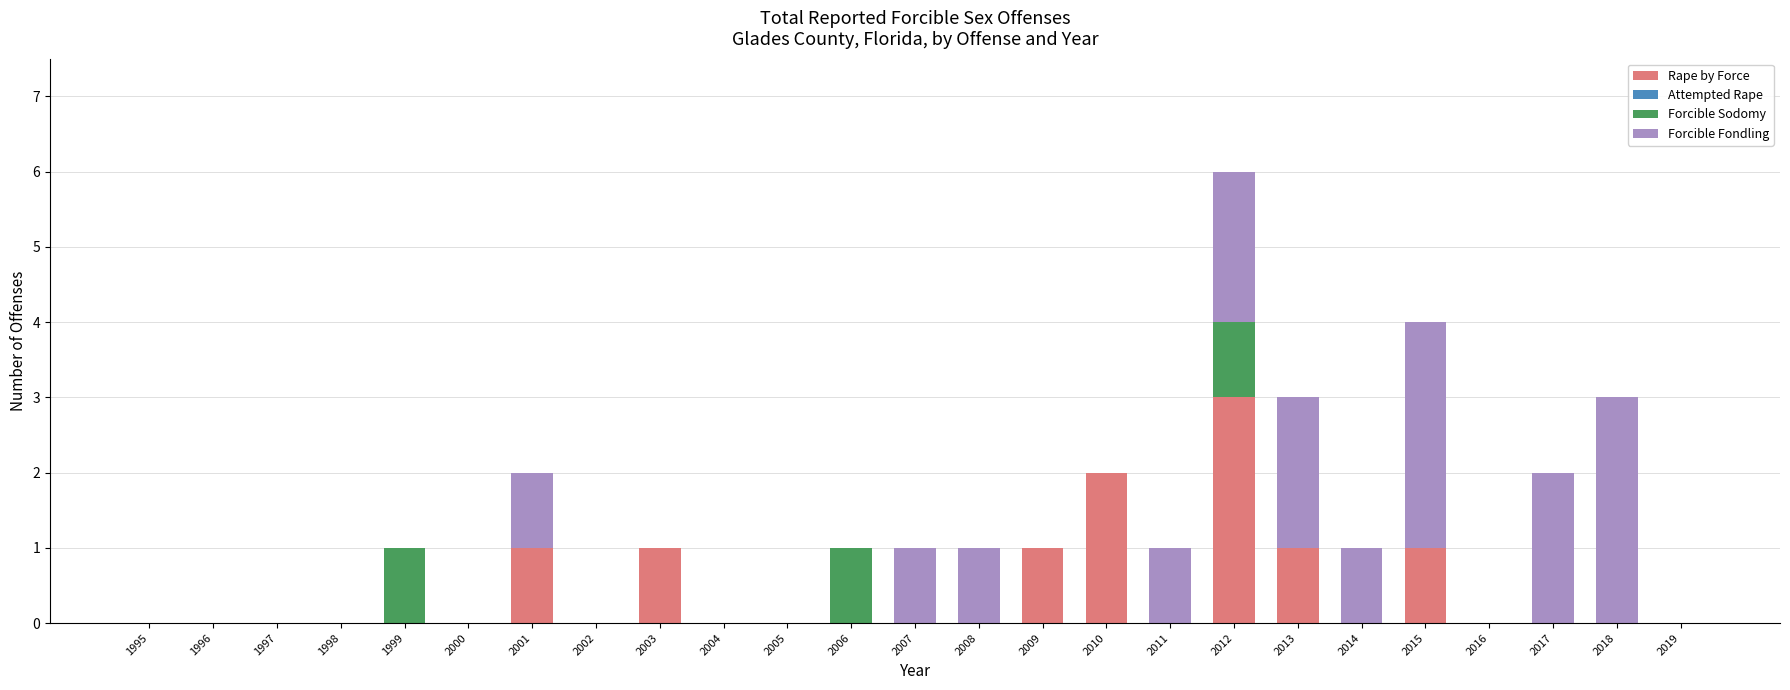

Is it true that Rape by Force equals -1 at 2018?

False